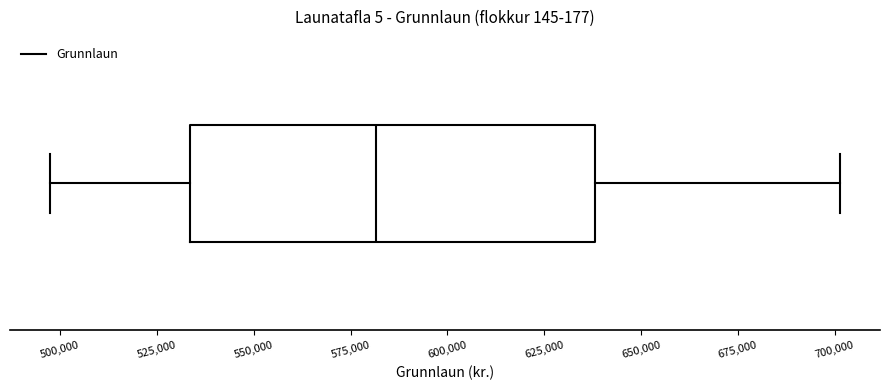

Transcribe this box plot: give where the median line is, the range the box spans, and where the two whiskers end, as read against the x-axis. The values are not printed on the chart, so give them approximately, as read against the axis.

median 580000, box 535000 to 640000, whiskers 495000 to 700000